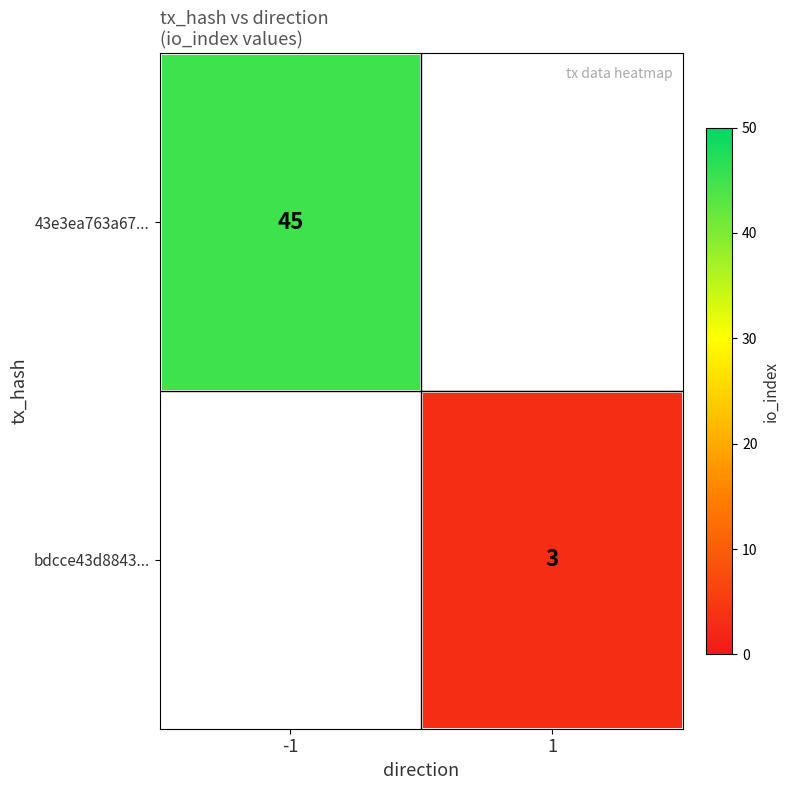

The 43e3ea763a67... series shows 24 at -1. True or false?

False